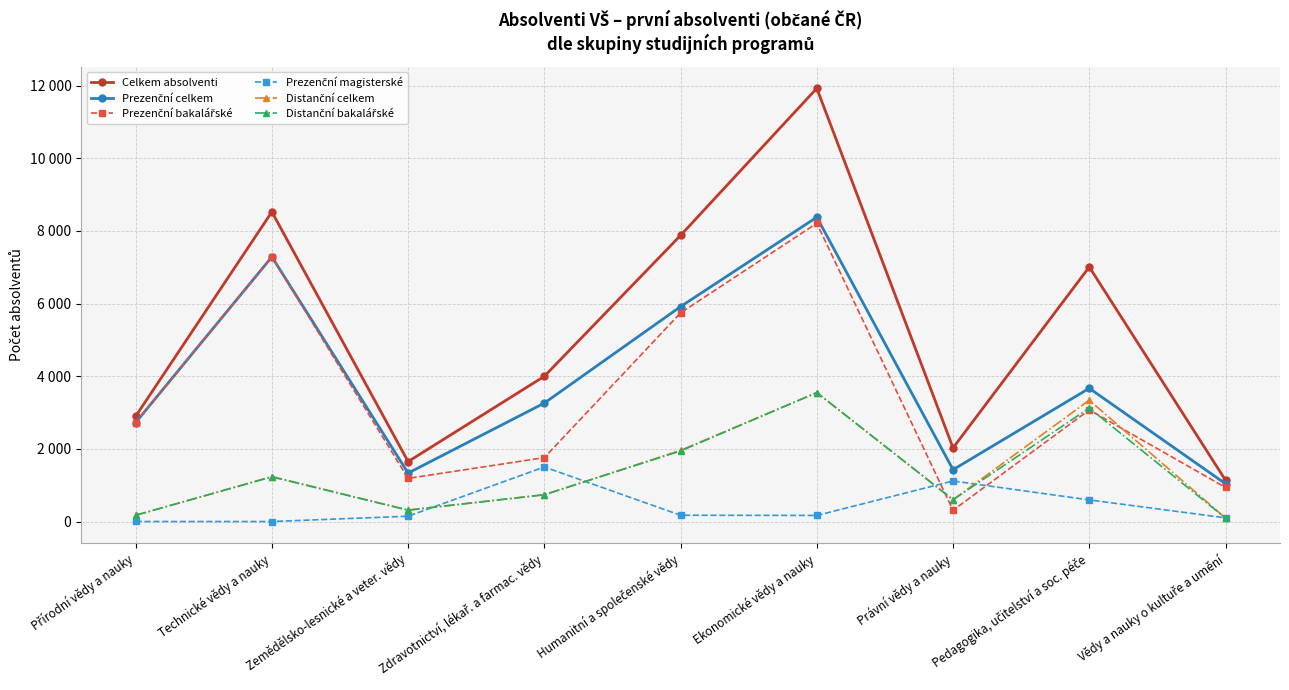

What is the difference between the second highest and minimum values in the Prezenční bakalářské series?

6976